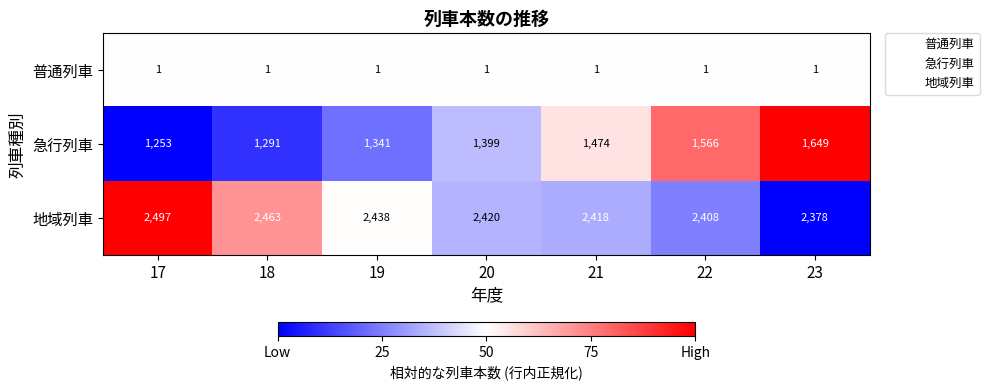

What is the difference between the maximum and minimum values in the 急行列車 series?

396